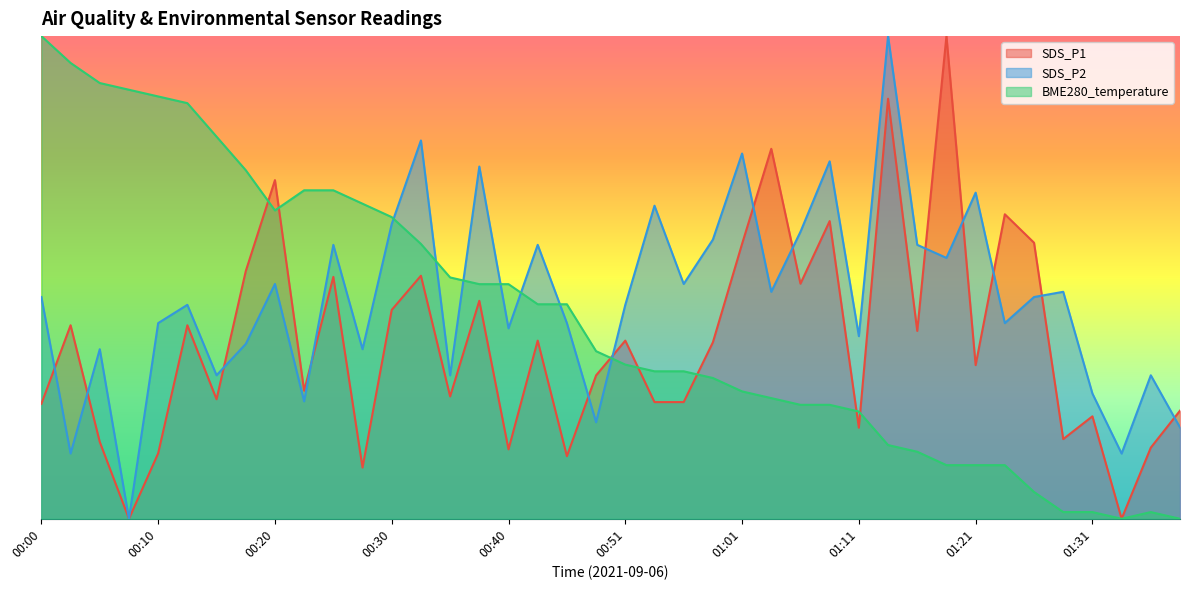

What is the label of the 32nd point from the left?

01:19